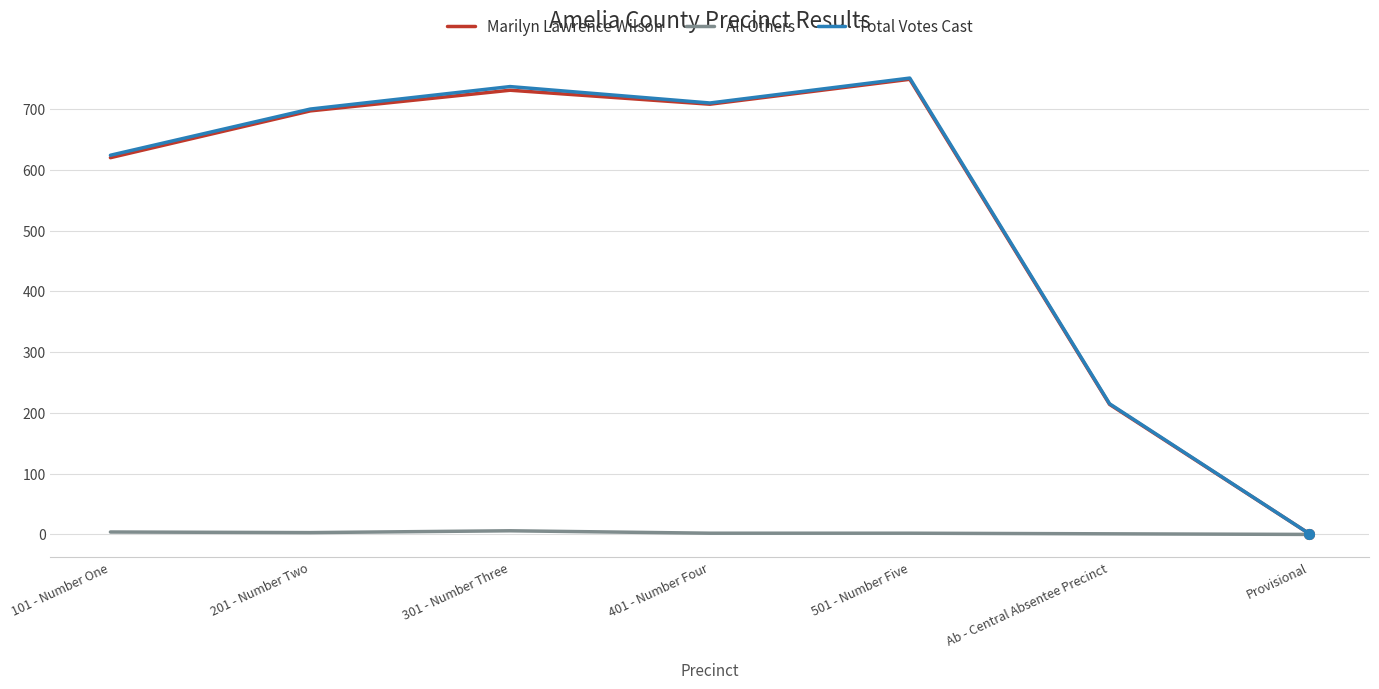

Which series has the largest range (max minus min)?

Total Votes Cast